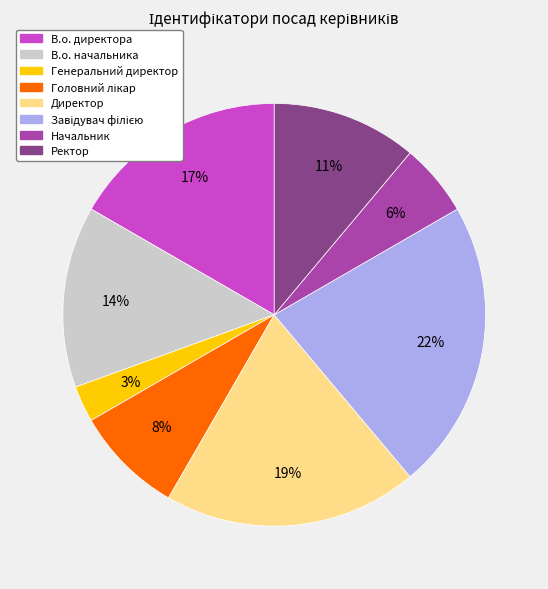

Between Директор and Ректор, which is larger?

Директор